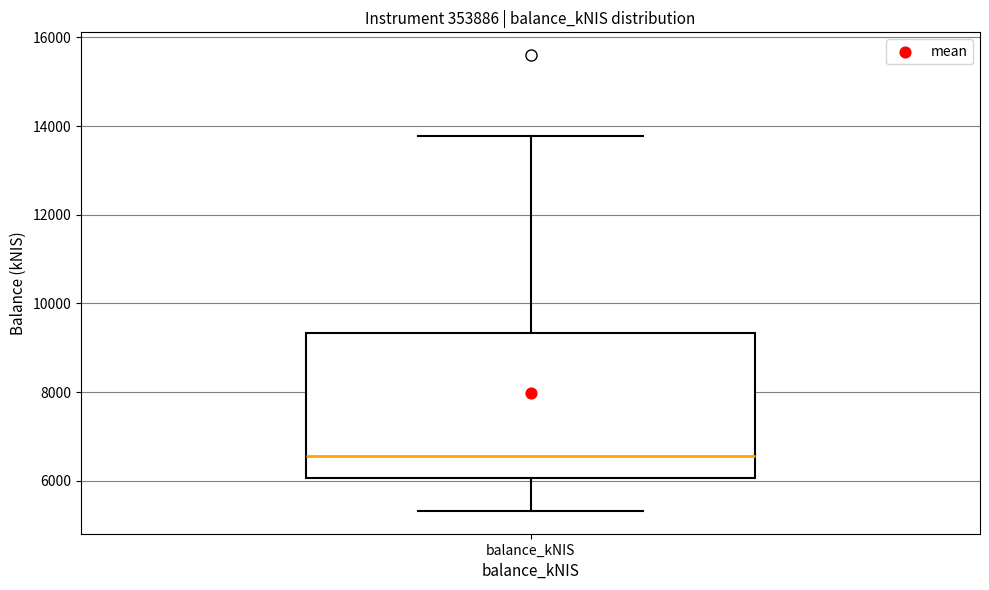

Where is the lower edge of the box for balance_kNIS on the y-axis? The values are not printed on the chart, so give them approximately, as read against the axis.

6000